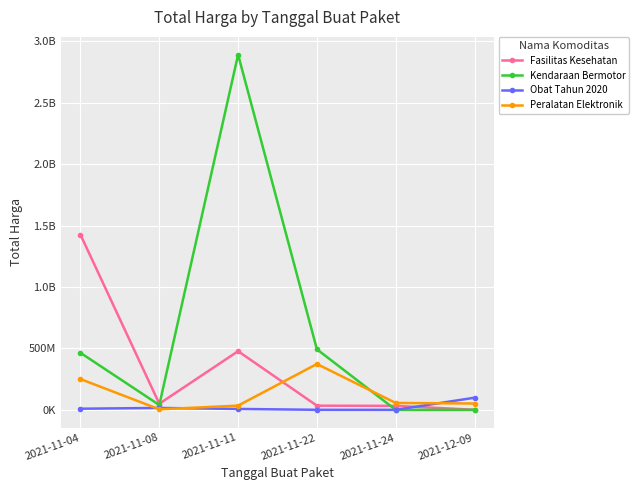

What is the total value across all series at 2021-11-11?

3411415240